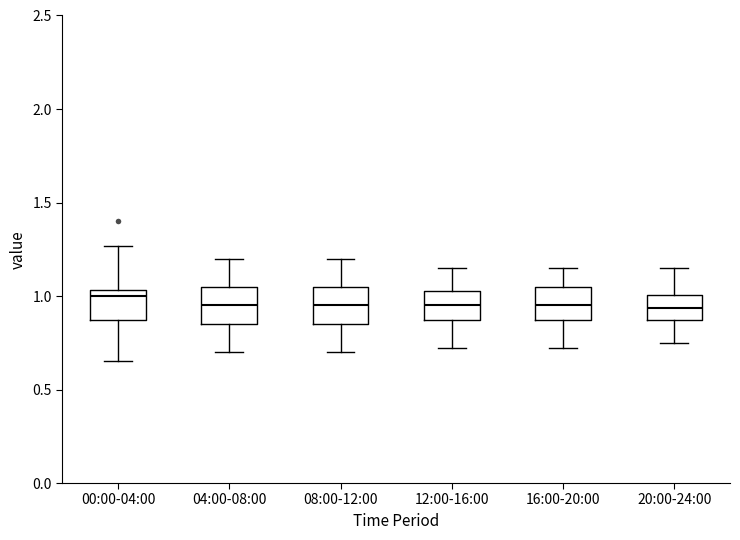

Where does the upper whisker of the box for 04:00-08:00 end on the y-axis? The values are not printed on the chart, so give them approximately, as read against the axis.

1.20